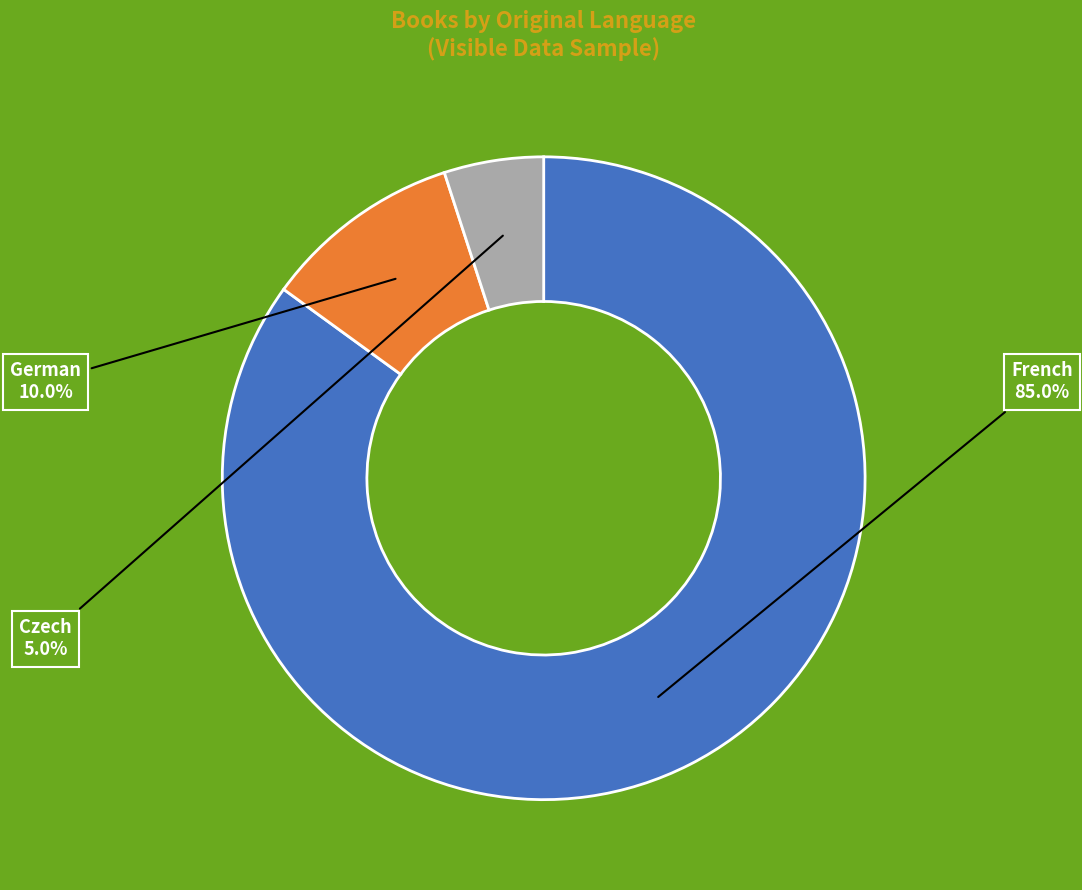

Does any single category account for the majority?

Yes